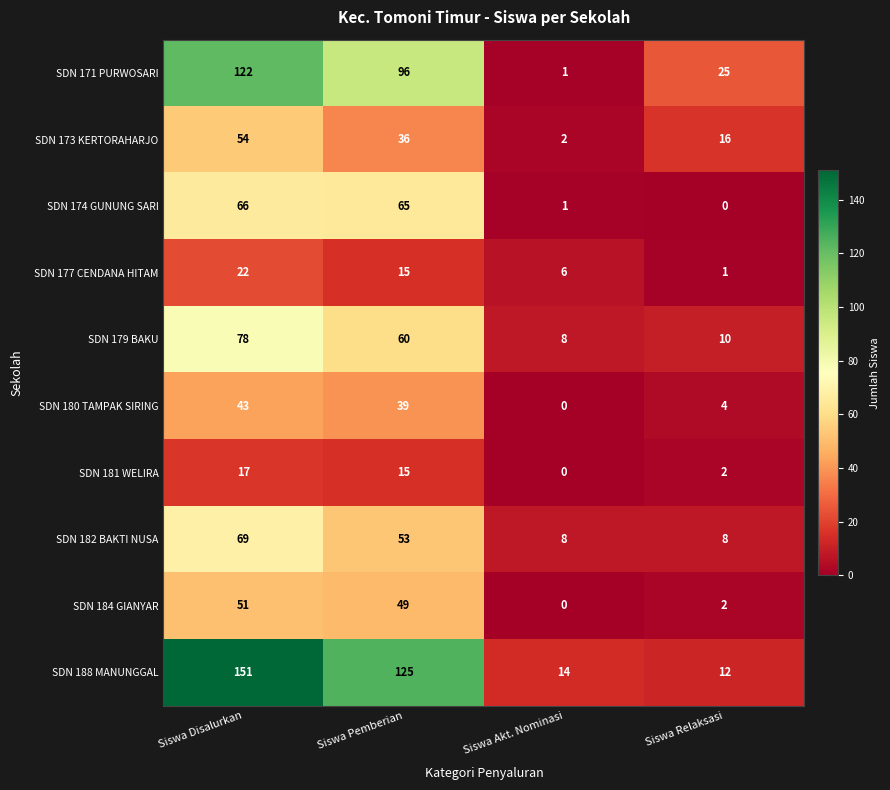

True or false: SDN 179 BAKU has a value of 5 at Siswa Akt. Nominasi.

False